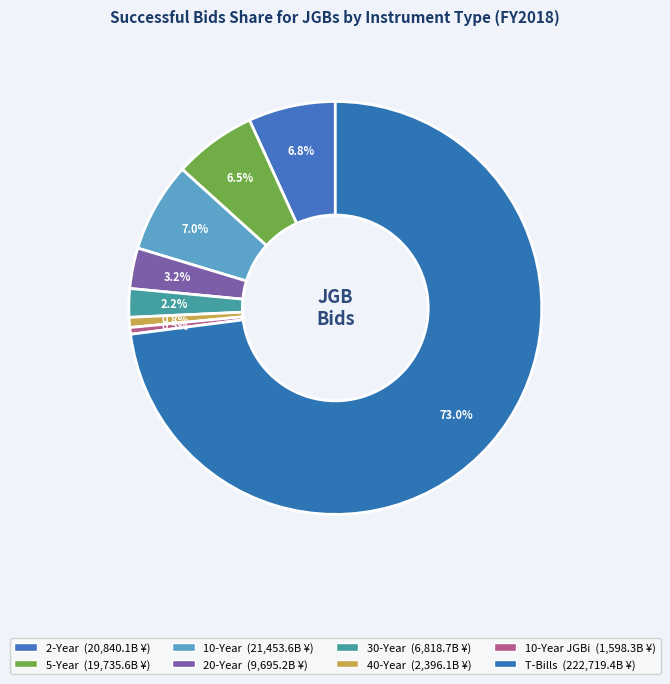

How many slices are in this pie chart?

8